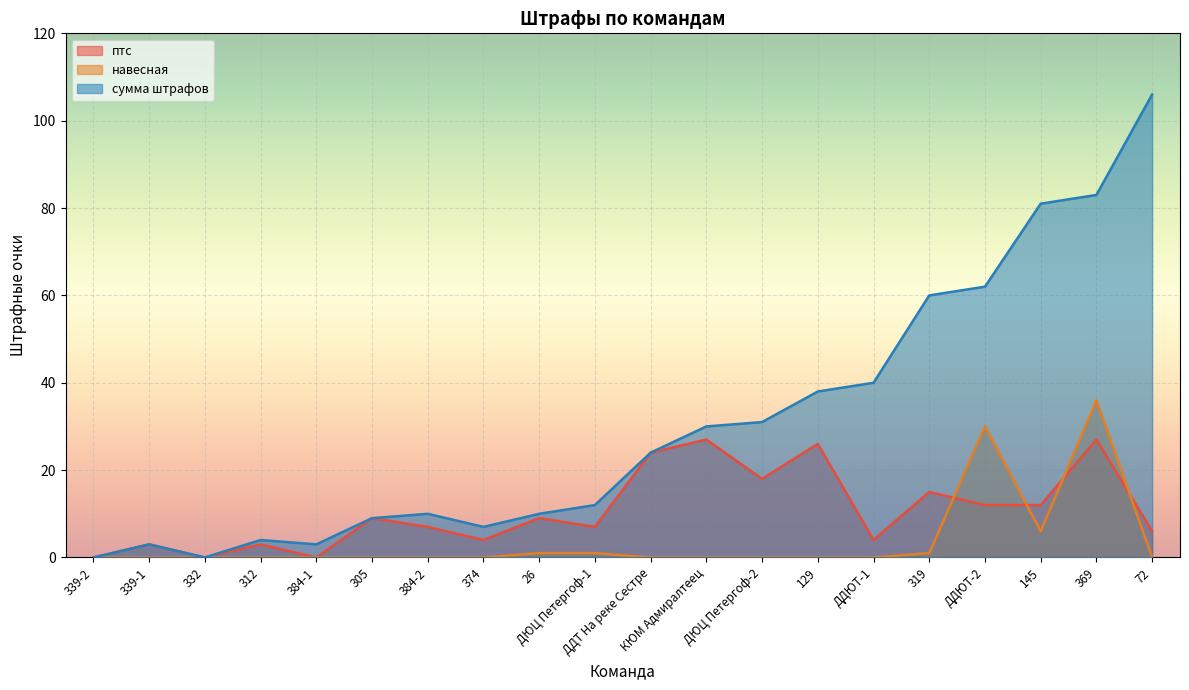

Which series has the largest total across all categories?

сумма штрафов